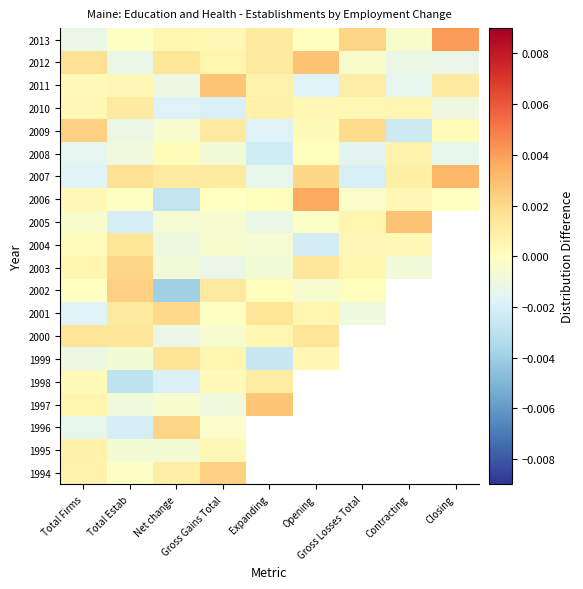

List the series in order of their overall mean, highest first.

1994, 1995, 1996, 1997, 1998, 1999, 2000, 2001, 2002, 2003, 2004, 2005, 2013, 2007, 2012, 2011, 2006, 2009, 2010, 2008